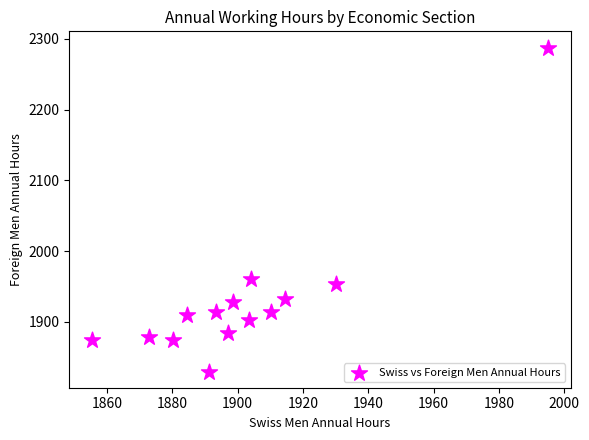

What Y value in the scatter plot is closest to 2058?

1960.7